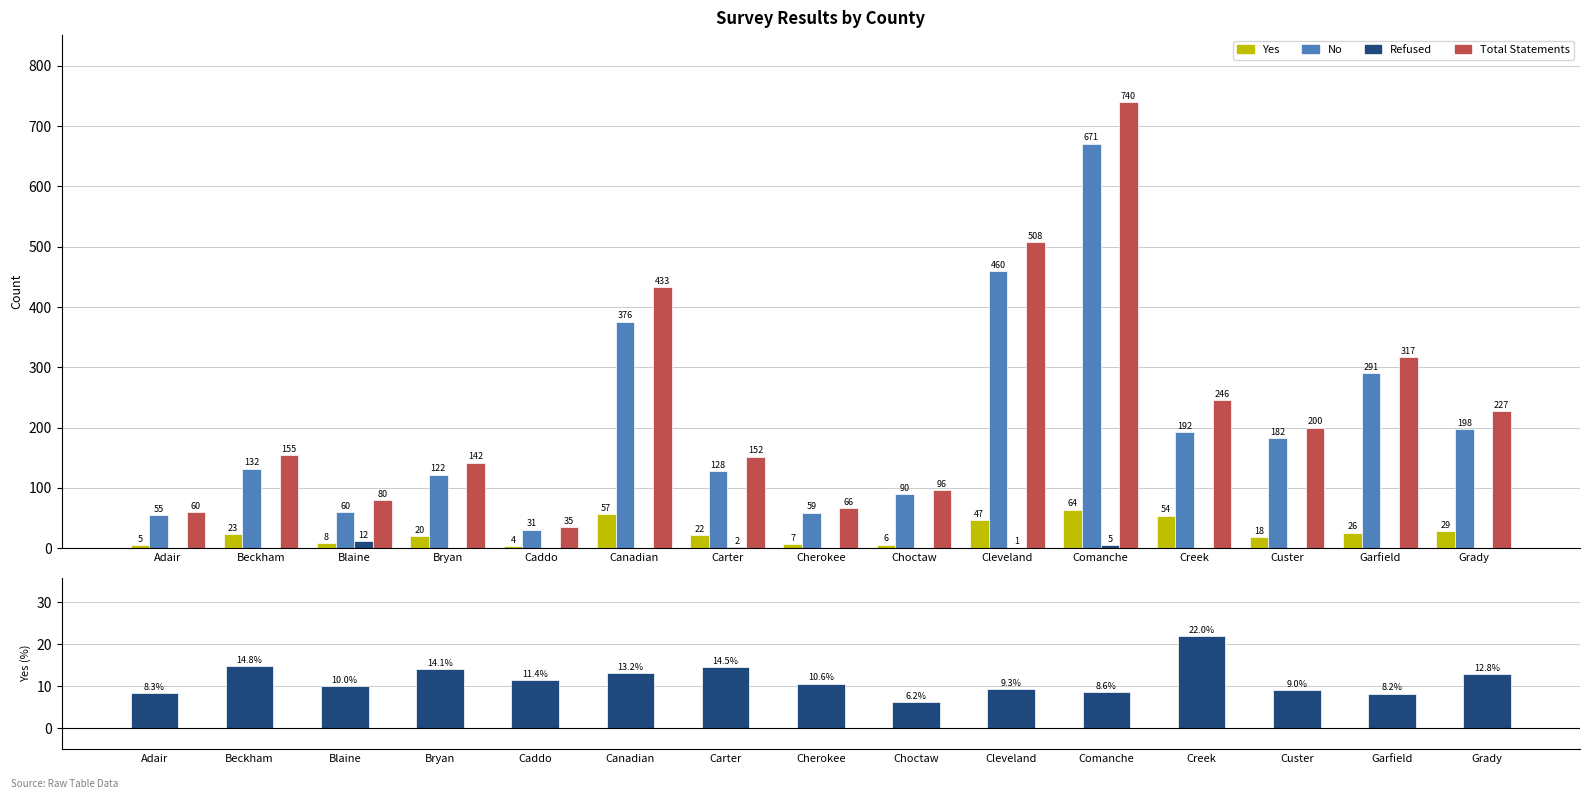

Count the number of categories in the chart.

15